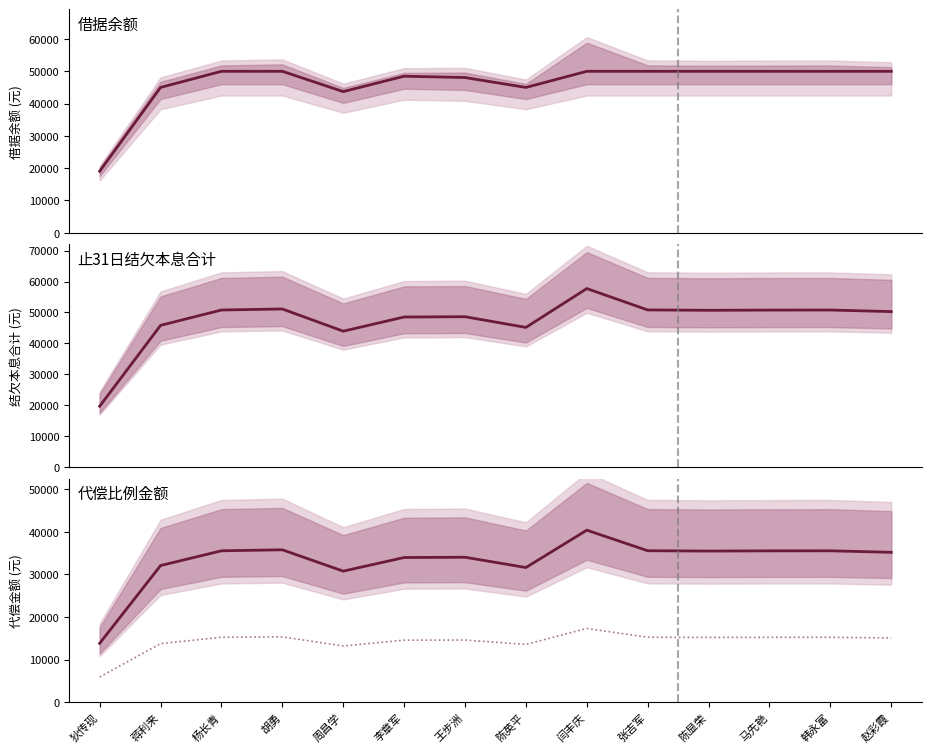

What is the label of the 4th point from the left?

胡勇